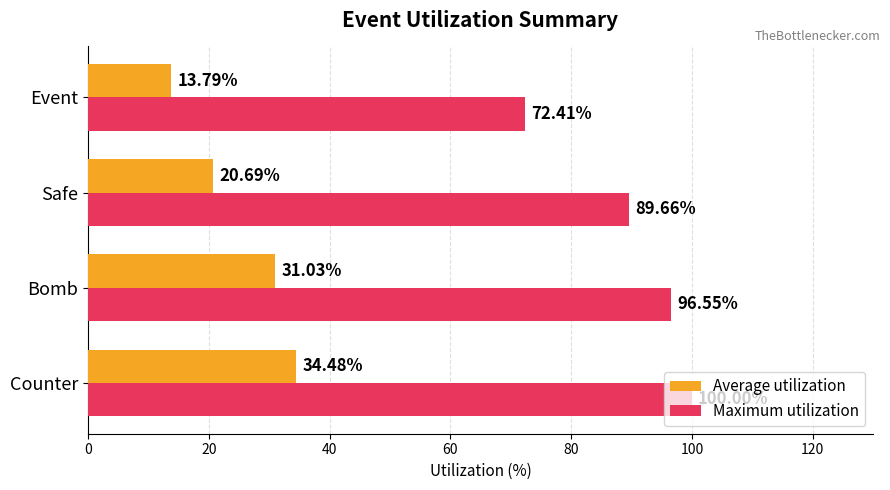

Which series changed the most between Bomb and Safe?

Average utilization